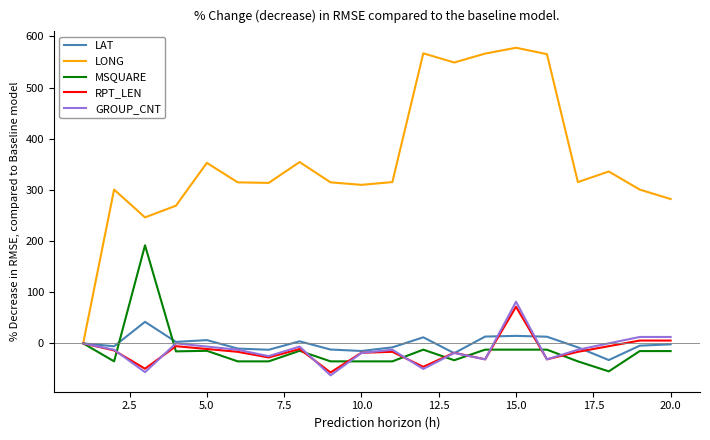

What is the average value of the MSQUARE series?

-13.3